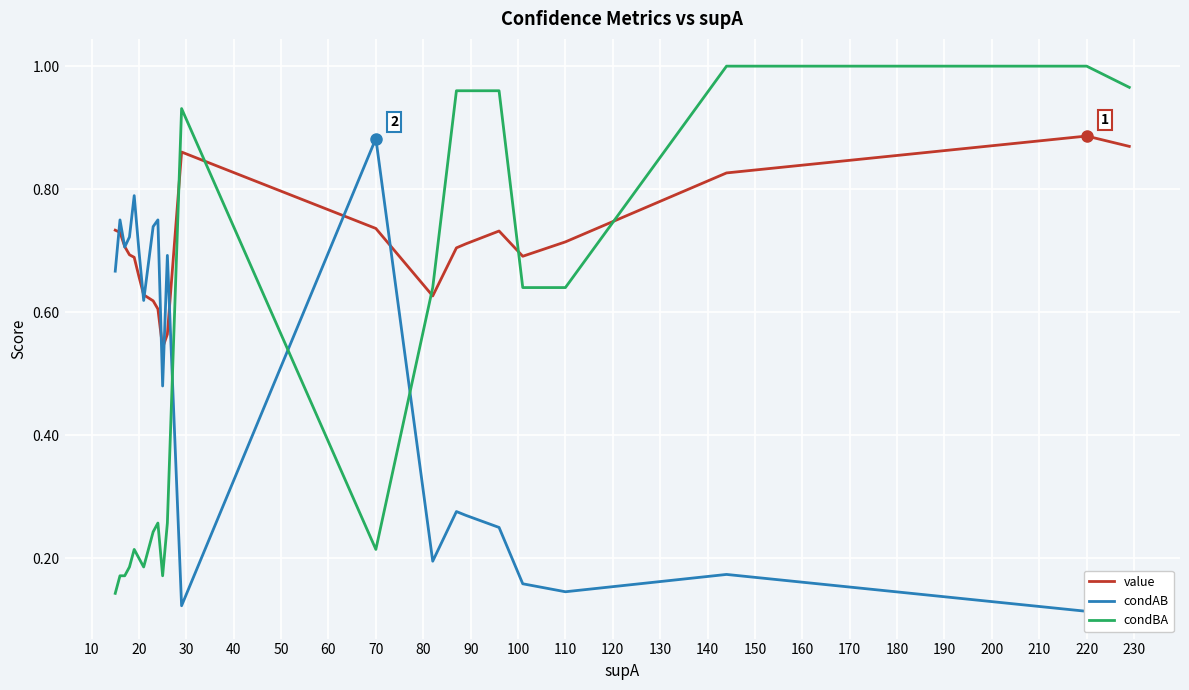

How many intersections are there between value and condBA?

5